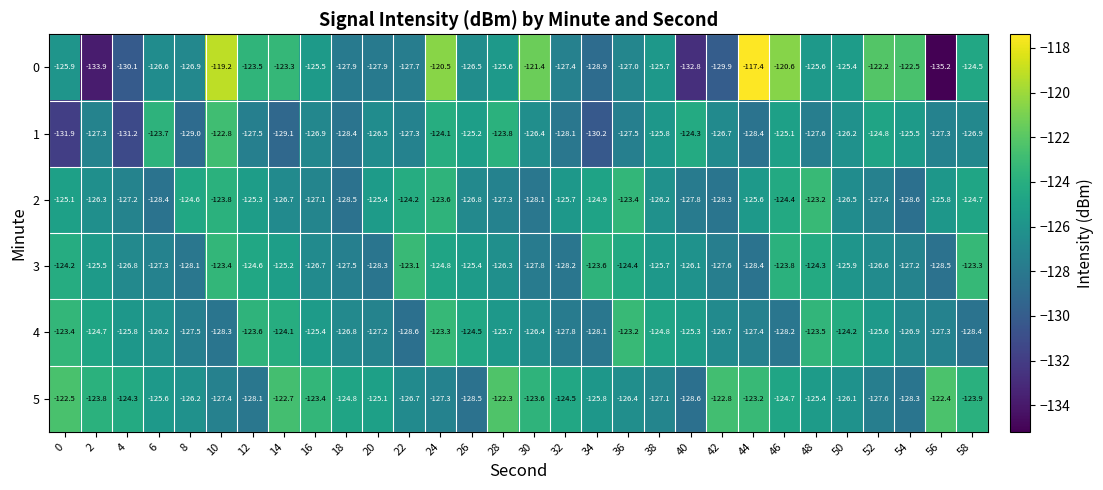

What is the maximum value shown in the chart?

-117.4